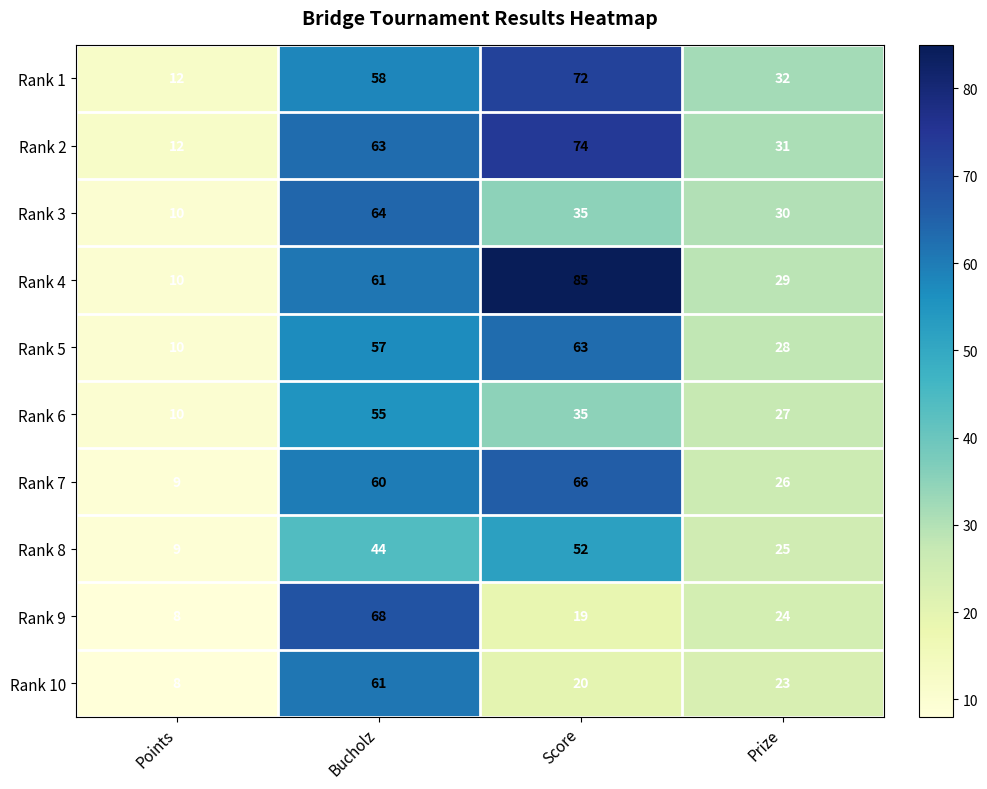

Rank the categories by Rank 5 value from highest to lowest.

Score, Bucholz, Prize, Points